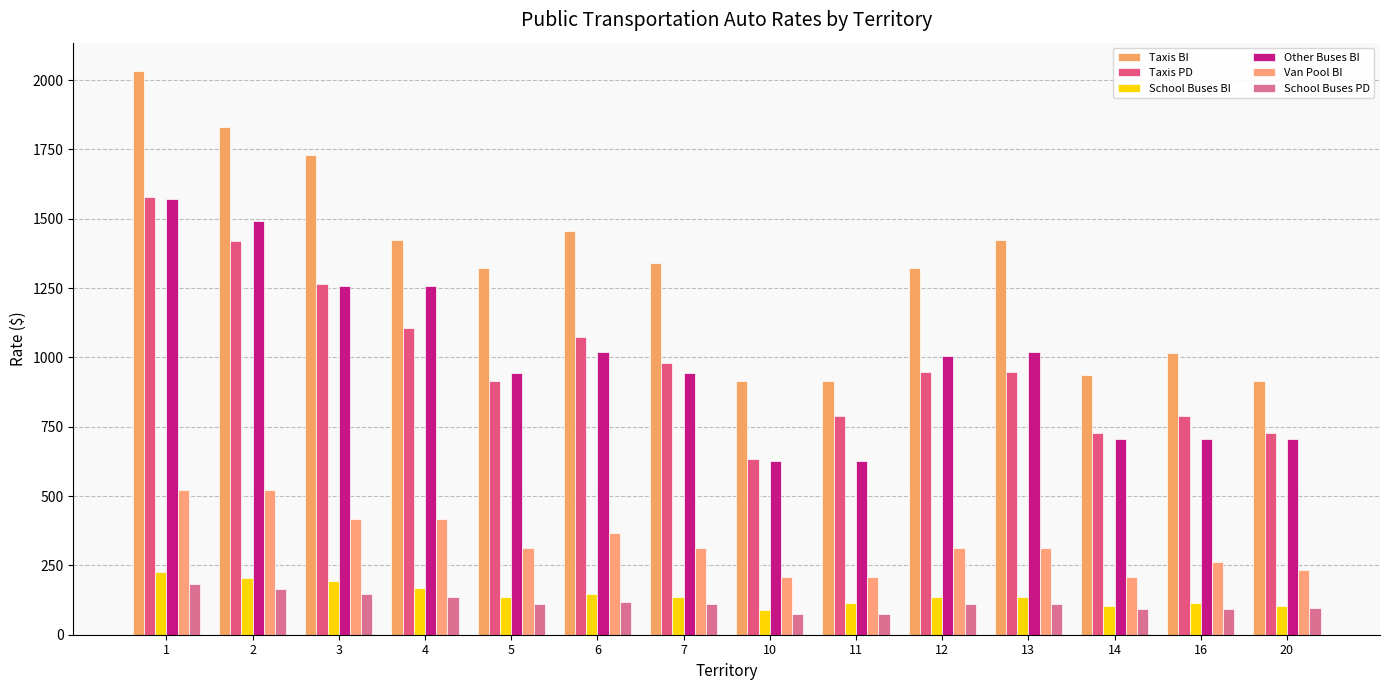

Are the bars grouped side by side (vs. stacked)?

Yes